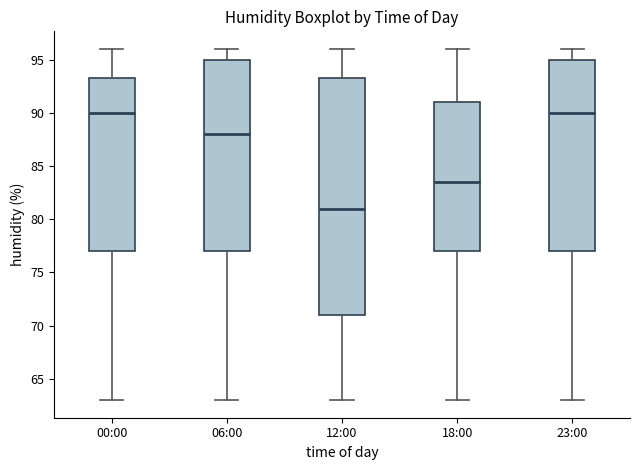

Comparing the boxes themselves (not the whiskers), which one is the tallest?

12:00